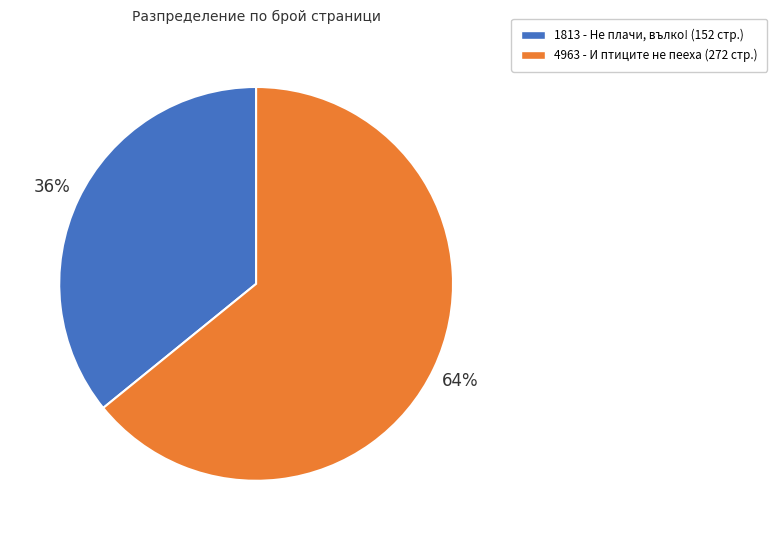

True or false: 4963 accounts for 64% of the total.

True